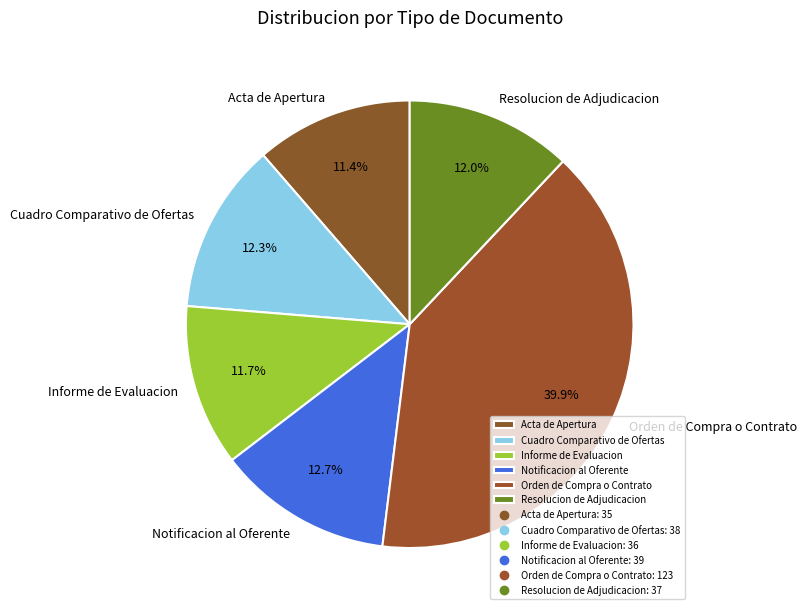

How many segments does this pie chart have?

6